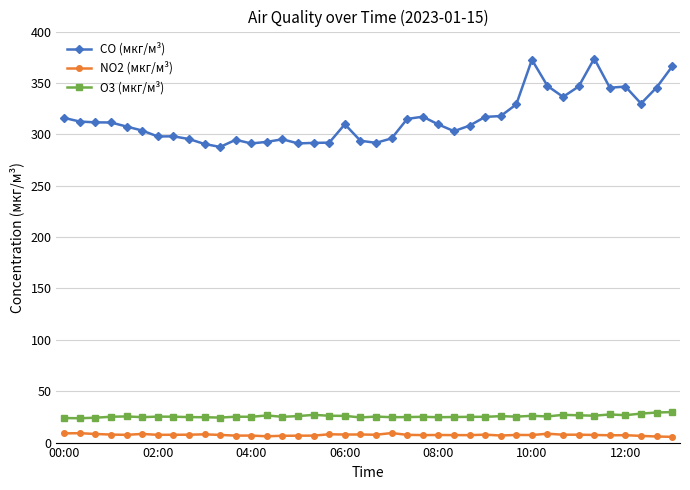

Which series has the largest total across all categories?

CO (мкг/м³)